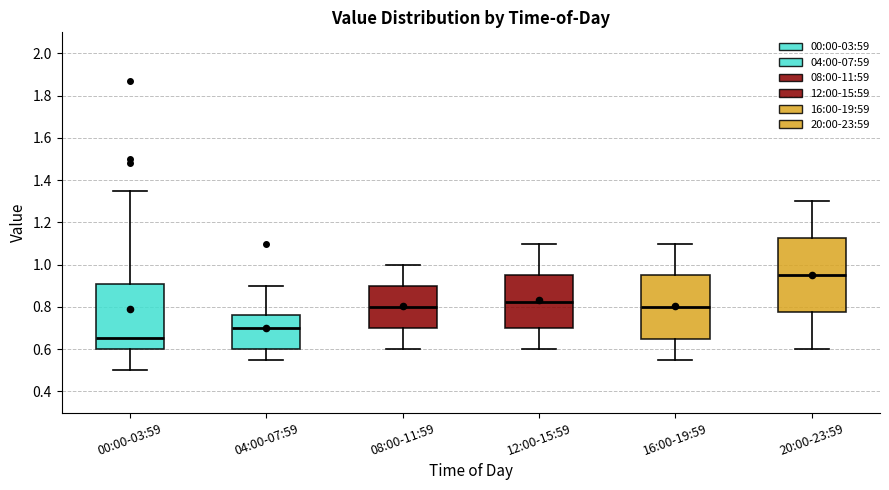

Which box is the tallest, from its lower edge to its upper edge?

20:00-23:59